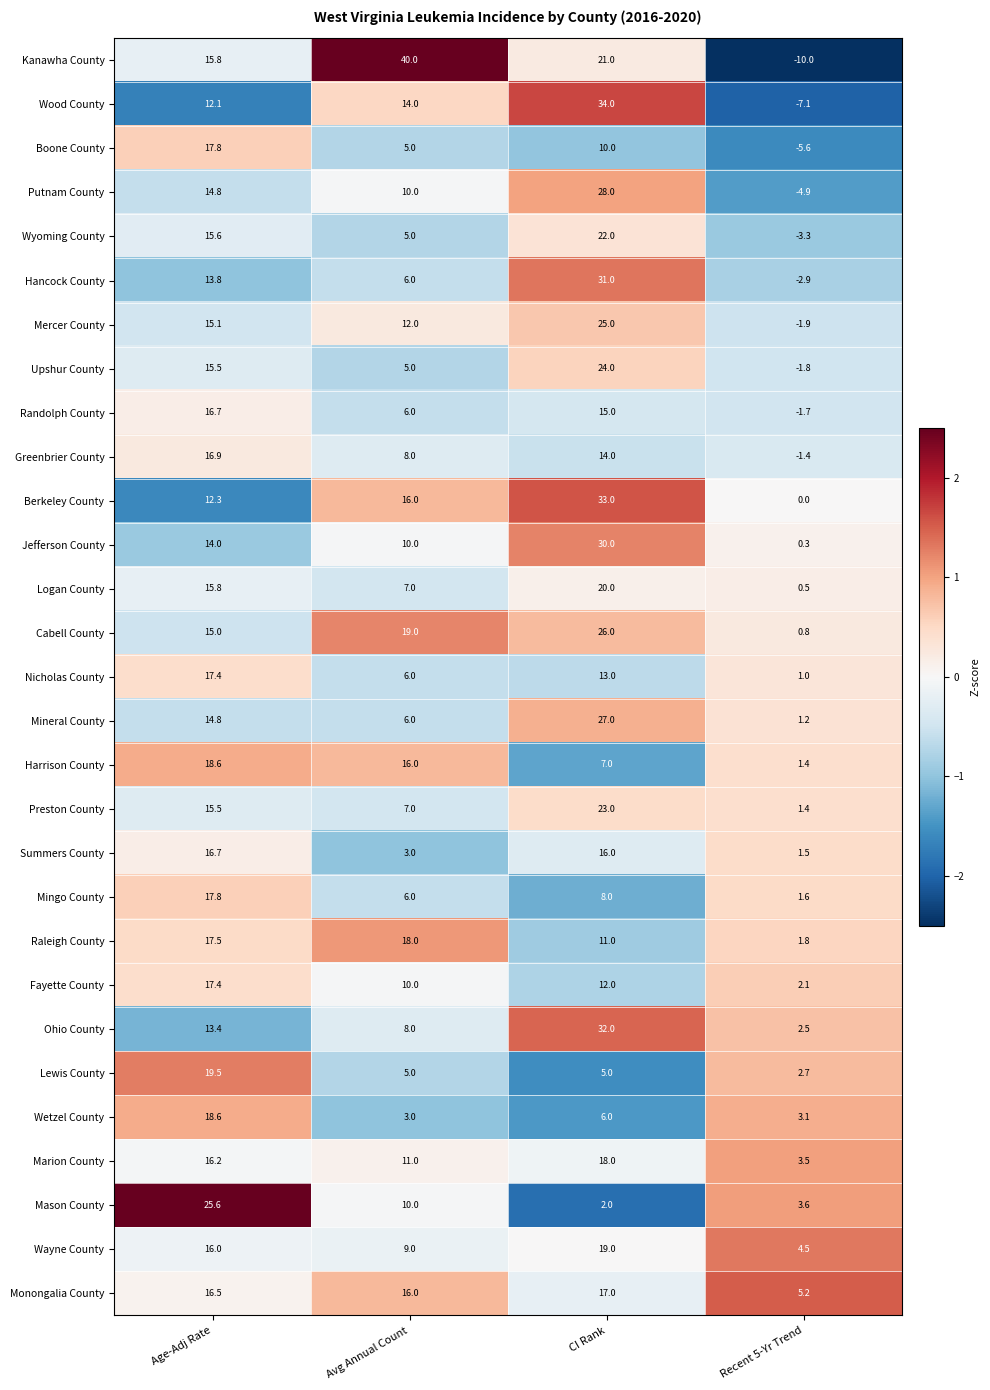

True or false: Greenbrier County has a value of 8.0 at Avg Annual Count.

True